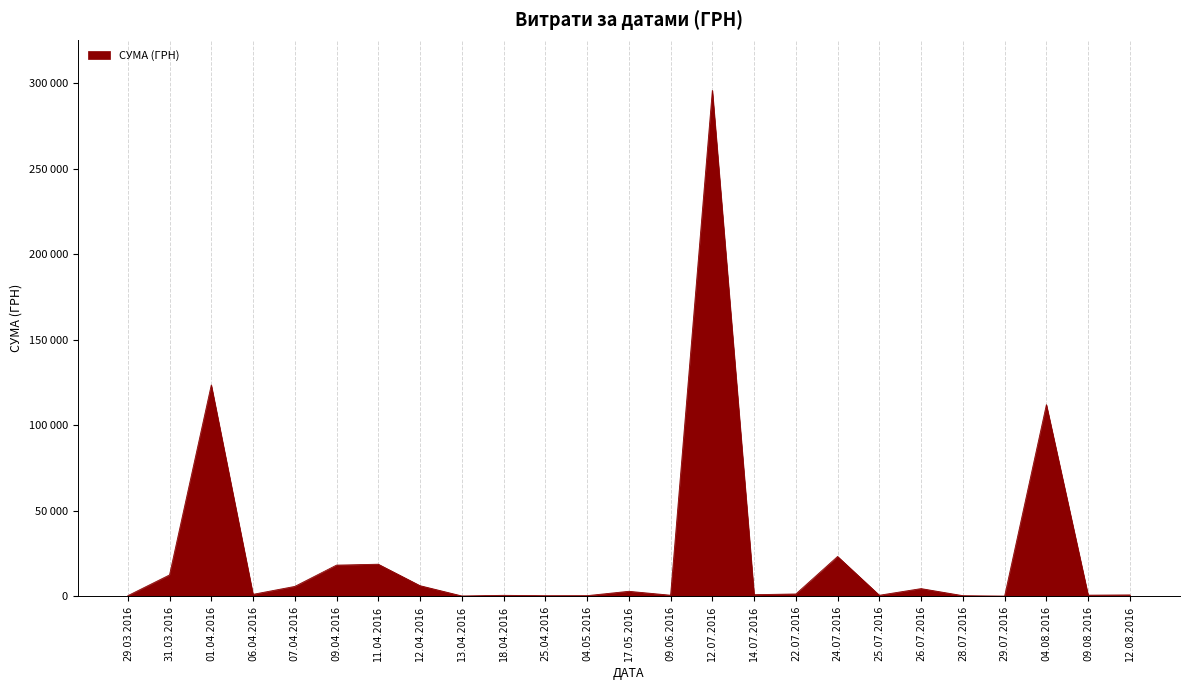

True or false: the data shows 97.8 at 29.07.2016.

True